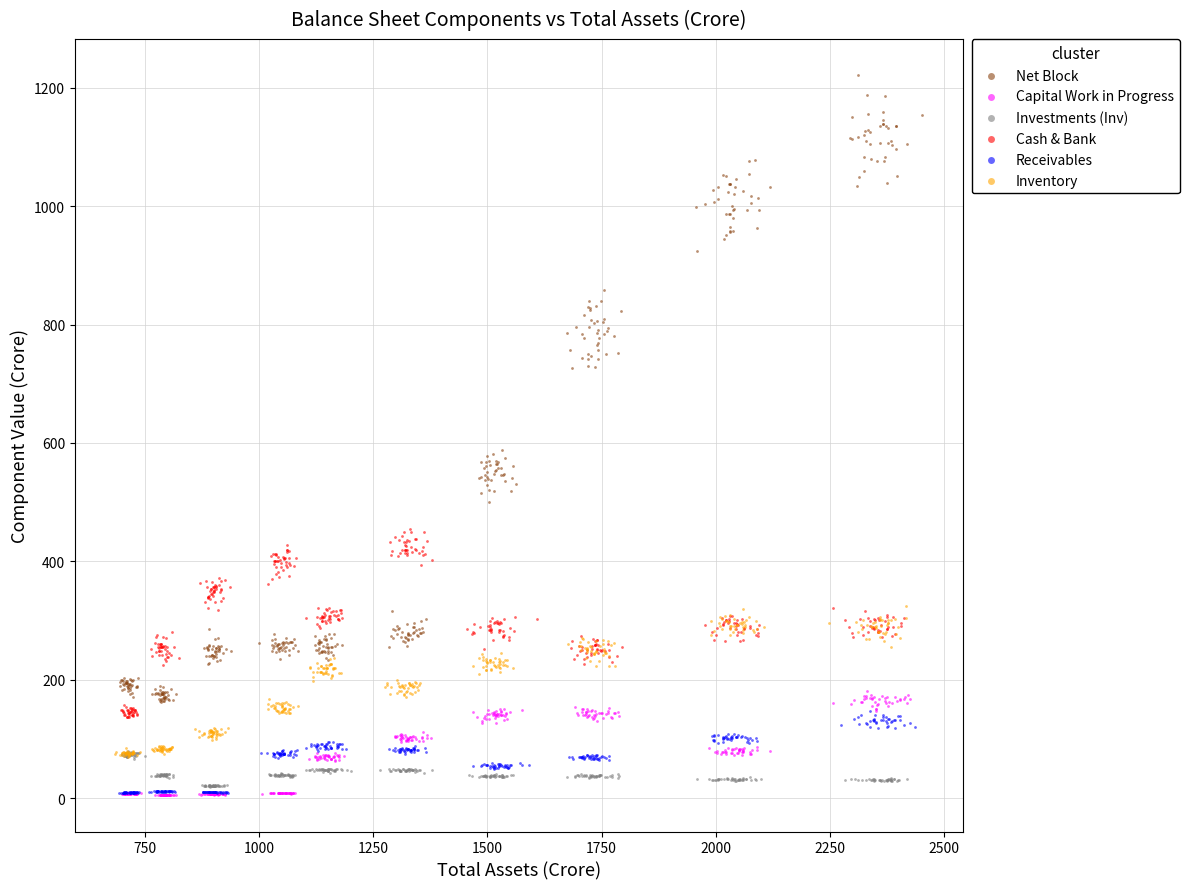

Which series has the largest Y range (max minus min)?

Net Block